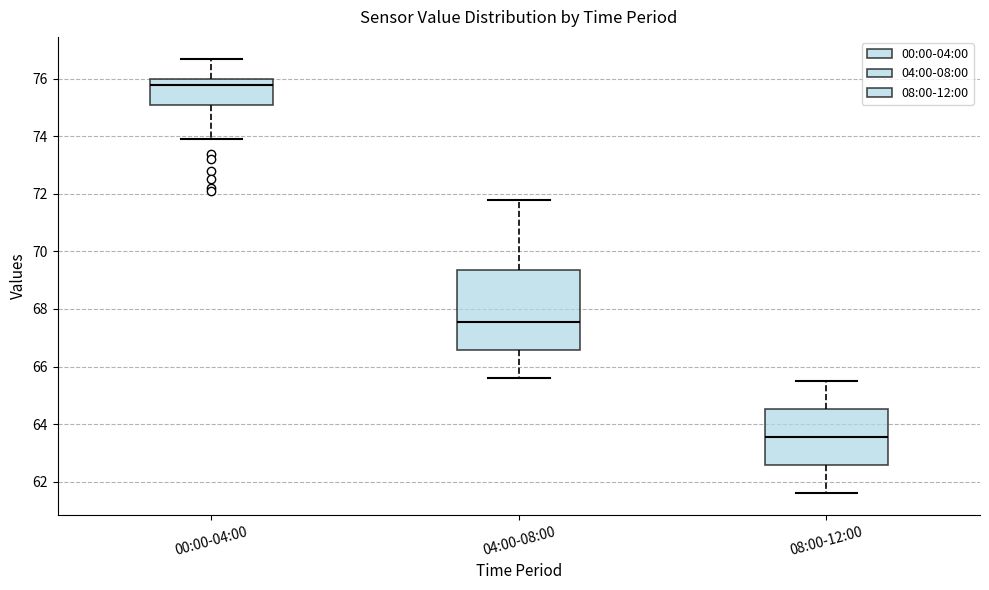

Which box has the lowest median line?

08:00-12:00